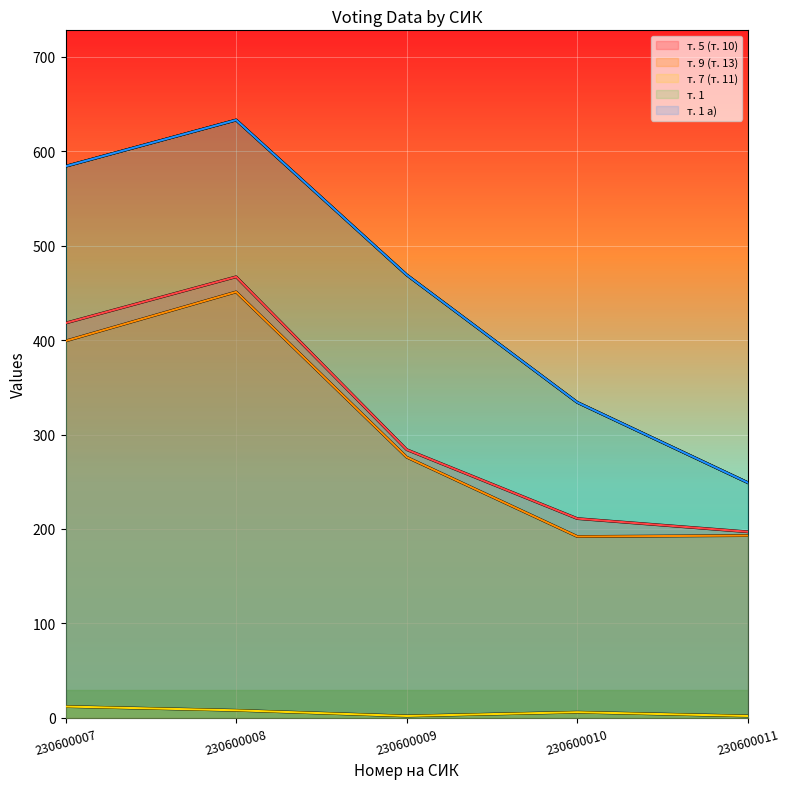

True or false: т. 1 а) and т. 9 (т. 13) cross at least once.

False